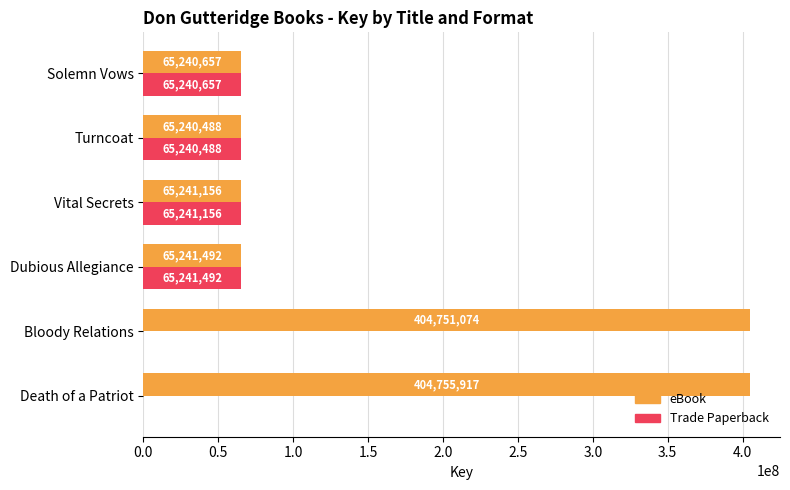

What is the highest value of the eBook series?

404755917